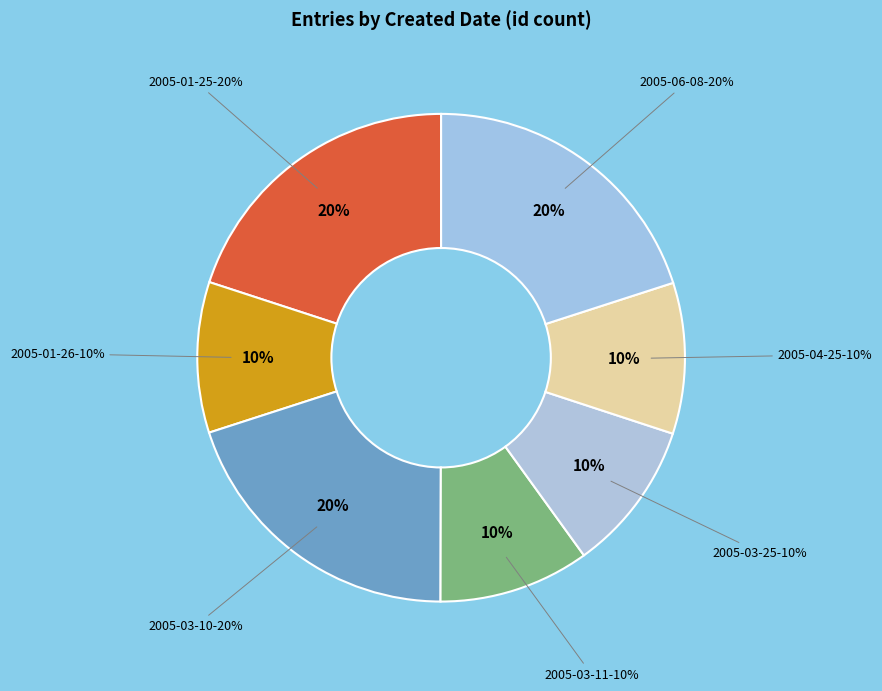

Which slice is the largest?

2005-06-08 (2)